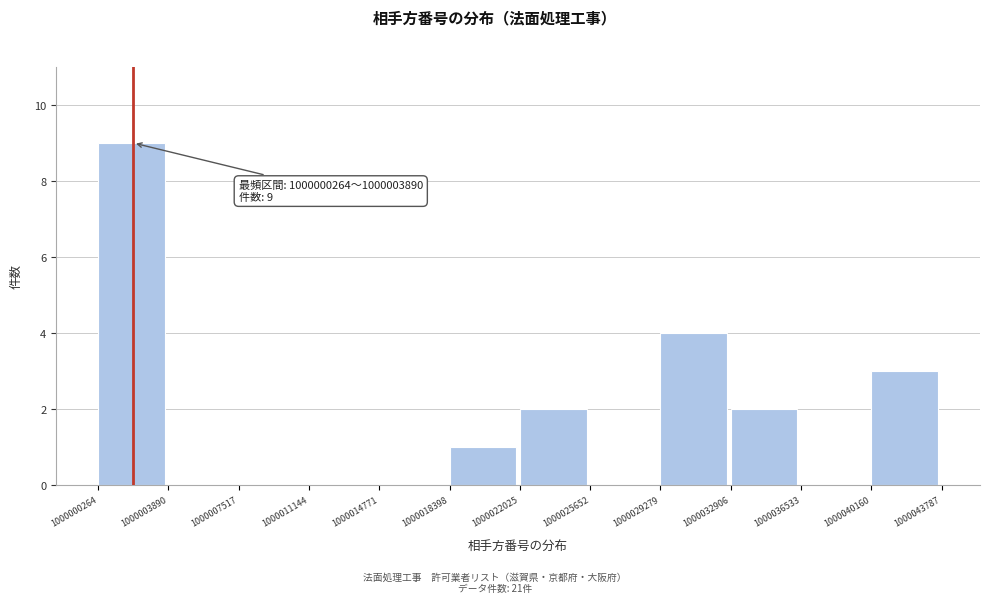

Which range on the x-axis has the tallest bar?

1000000264 to 1000003890